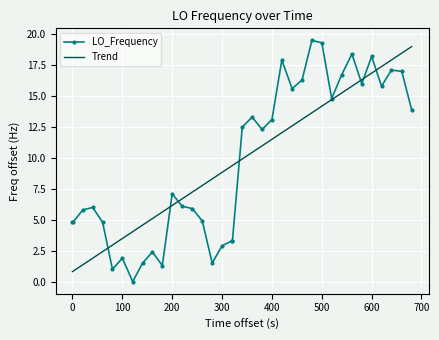

What is the highest value of the Trend series?

19.0